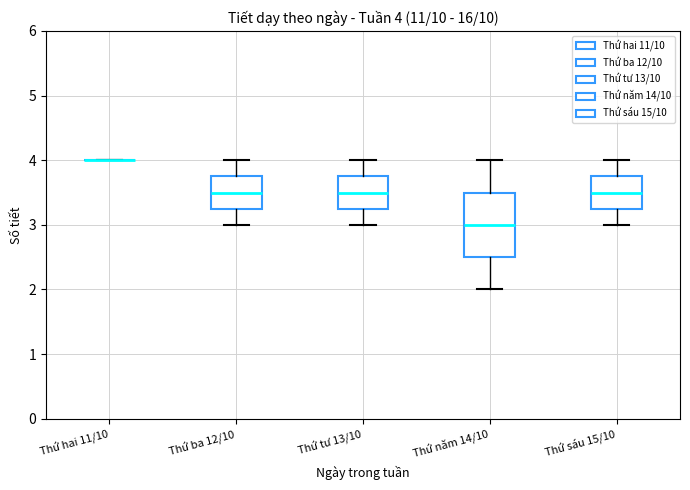

Comparing the boxes themselves (not the whiskers), which one is the tallest?

Thứ năm 14/10